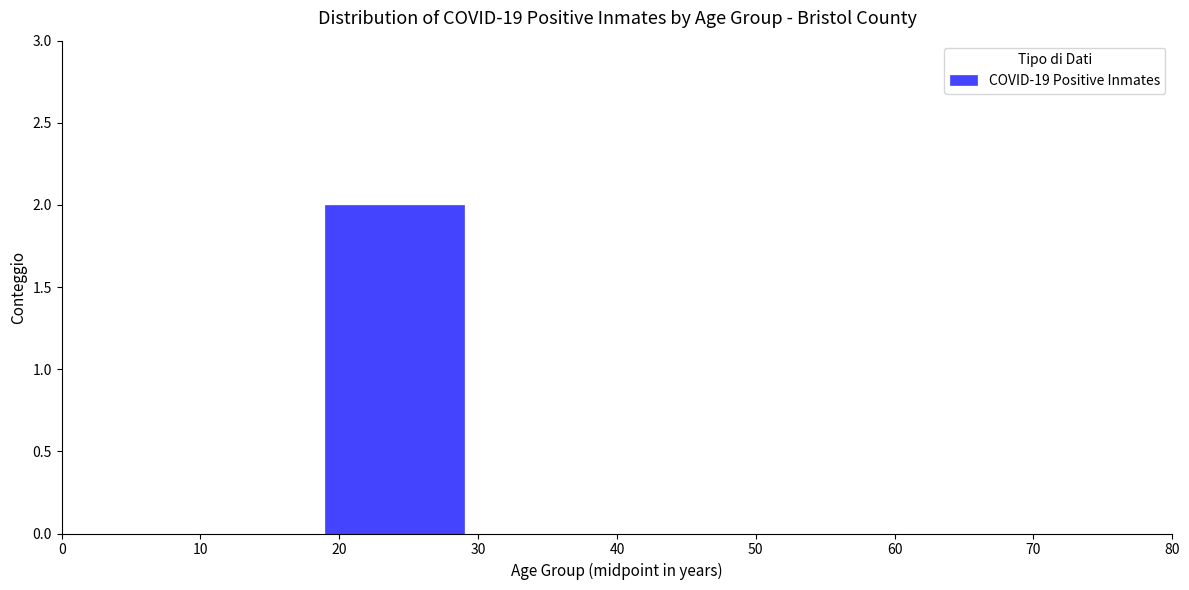

What is the height of the bar covering 19 to 29 on the x-axis? The values are not printed on the chart, so give them approximately, as read against the axis.

2